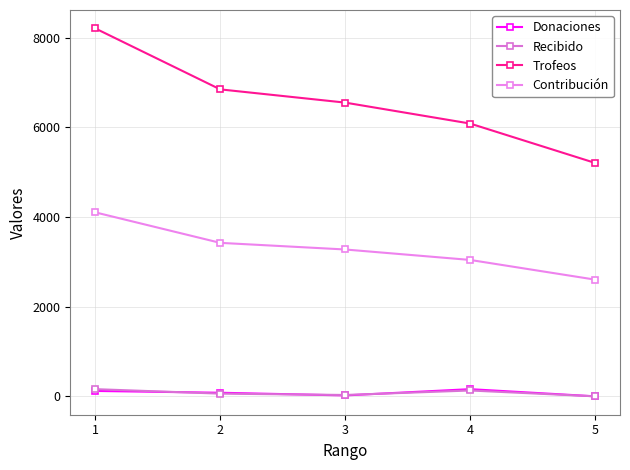

Reading right to left, transcribe all the data shown in this chart.

Donaciones: 5=0	4=160	3=20	2=80	1=120
Recibido: 5=0	4=130	3=30	2=60	1=160
Trofeos: 5=5206	4=6084	3=6551	2=6846	1=8206
Contribución: 5=2603	4=3042	3=3275	2=3423	1=4103